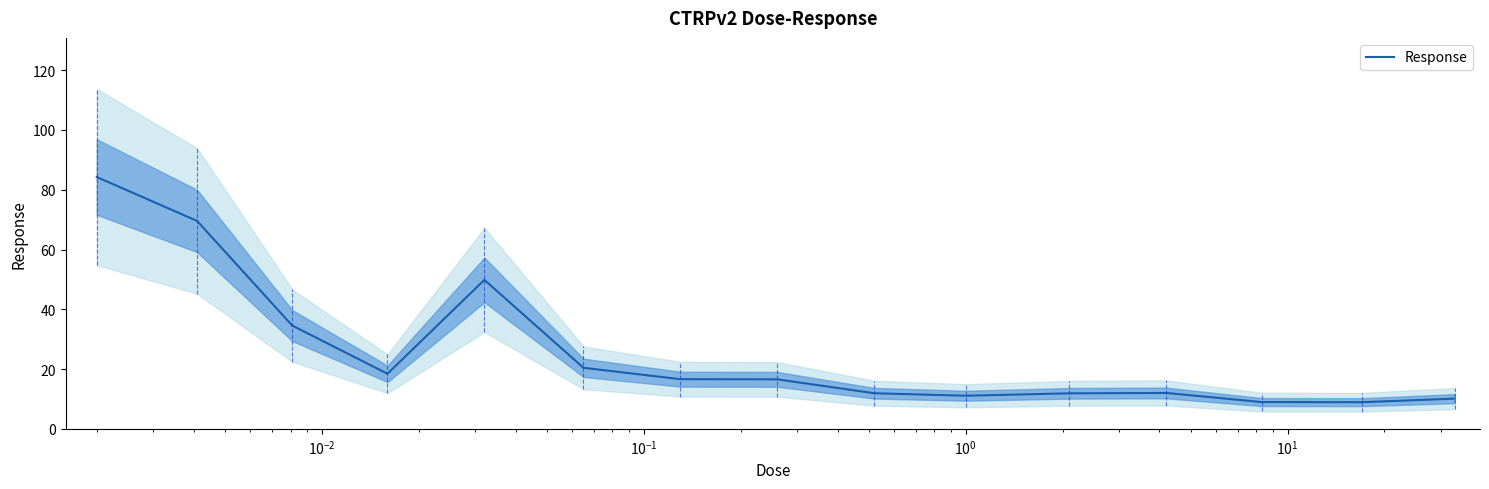

How many series are shown in this chart?

1